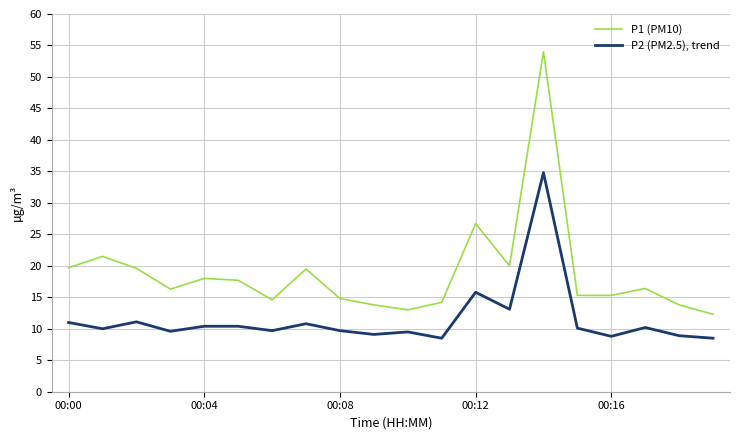

What is the greatest value displayed?

54.0